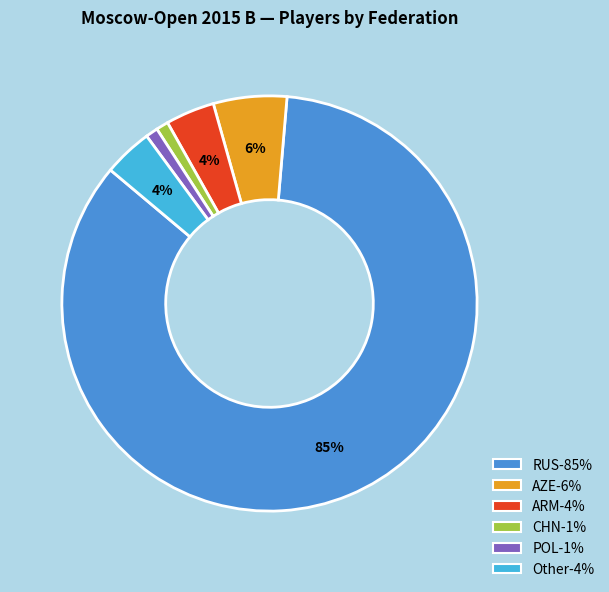

Is there a majority slice in this chart?

Yes